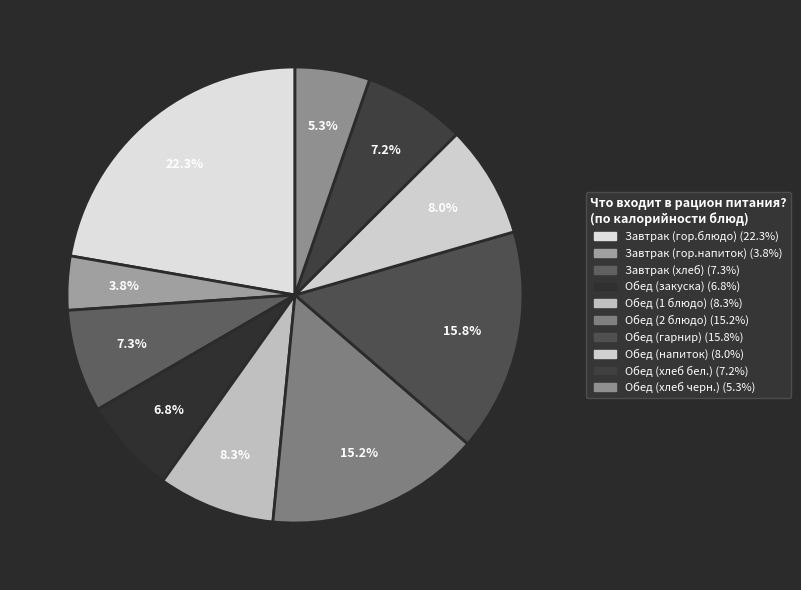

To the nearest percent, what is the difference between the largest and smallest slice percentages?

18%